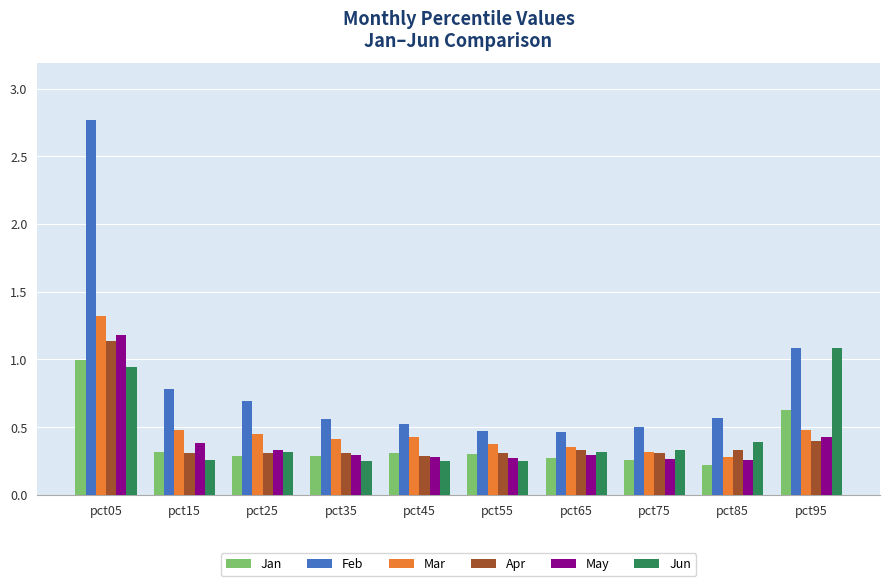

True or false: Jun has a value of 0.3 at pct15.

True